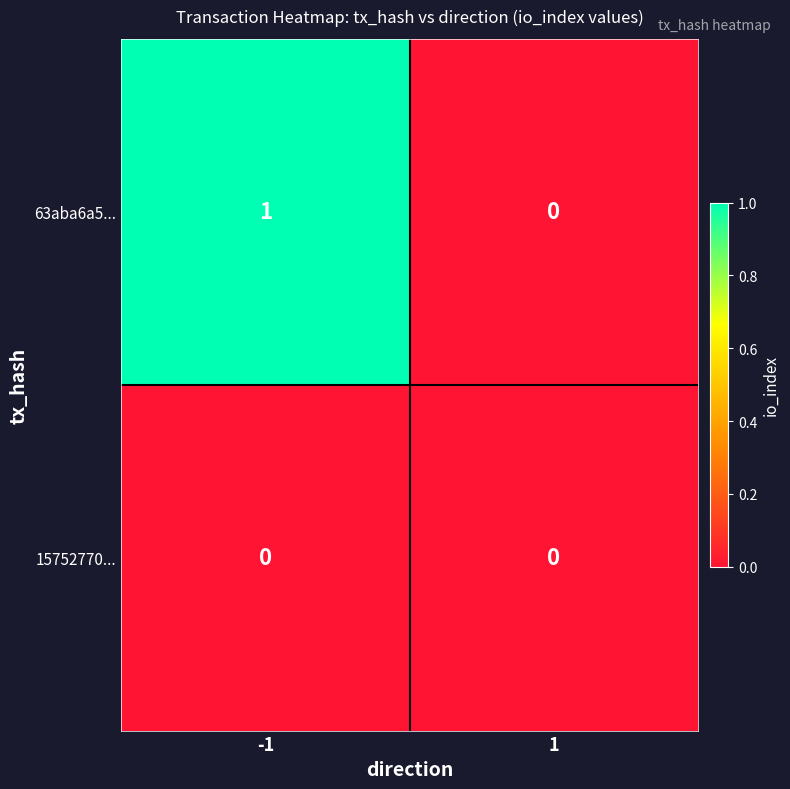

How many categories are shown in the chart?

2